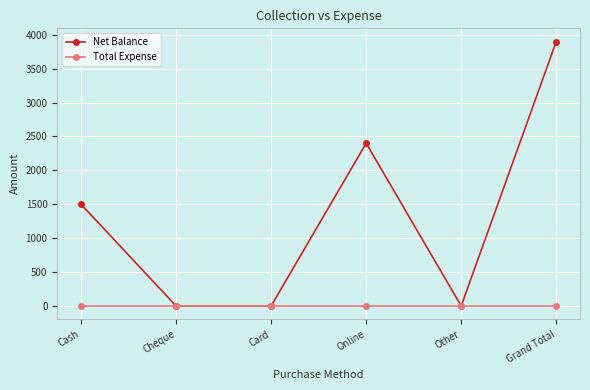

What is the approximate value of Net Balance at Grand Total?

3900